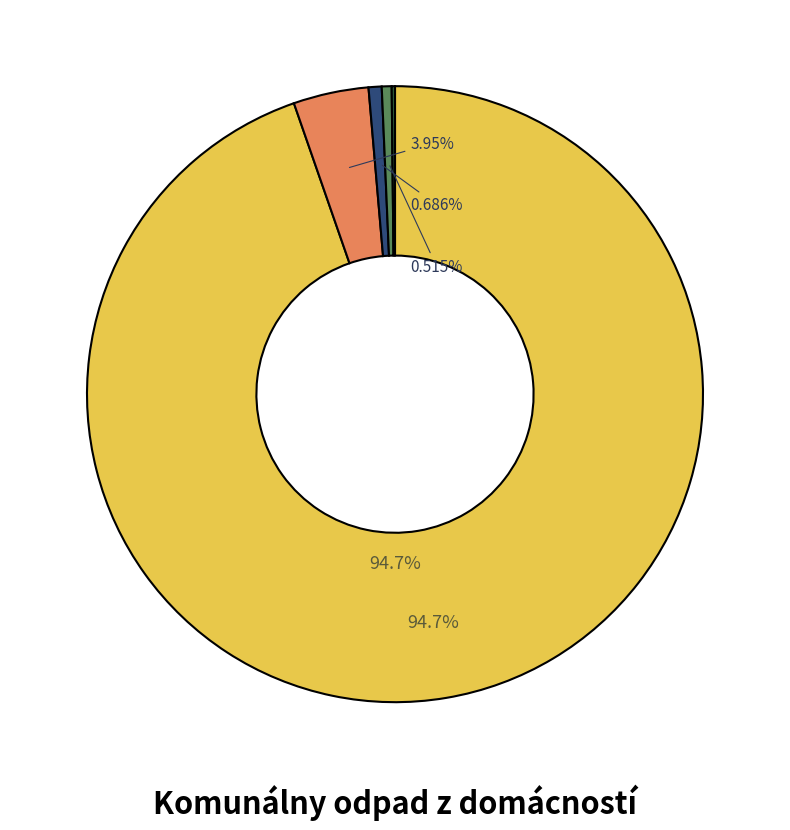

Is there any slice that represents more than half of the pie?

Yes